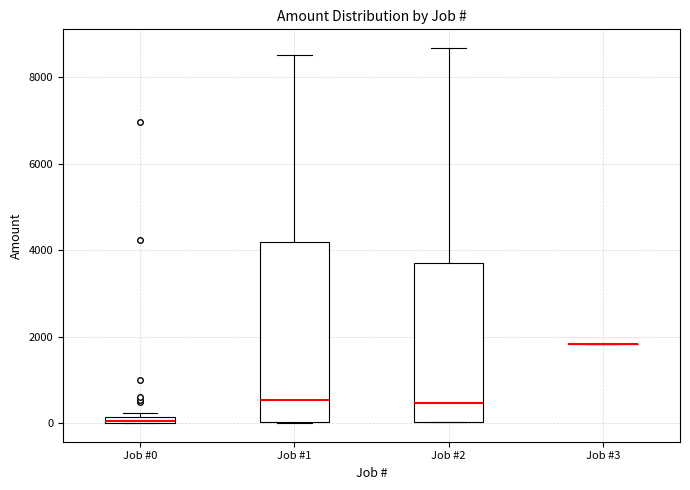

Which box is the tallest, from its lower edge to its upper edge?

Job #1